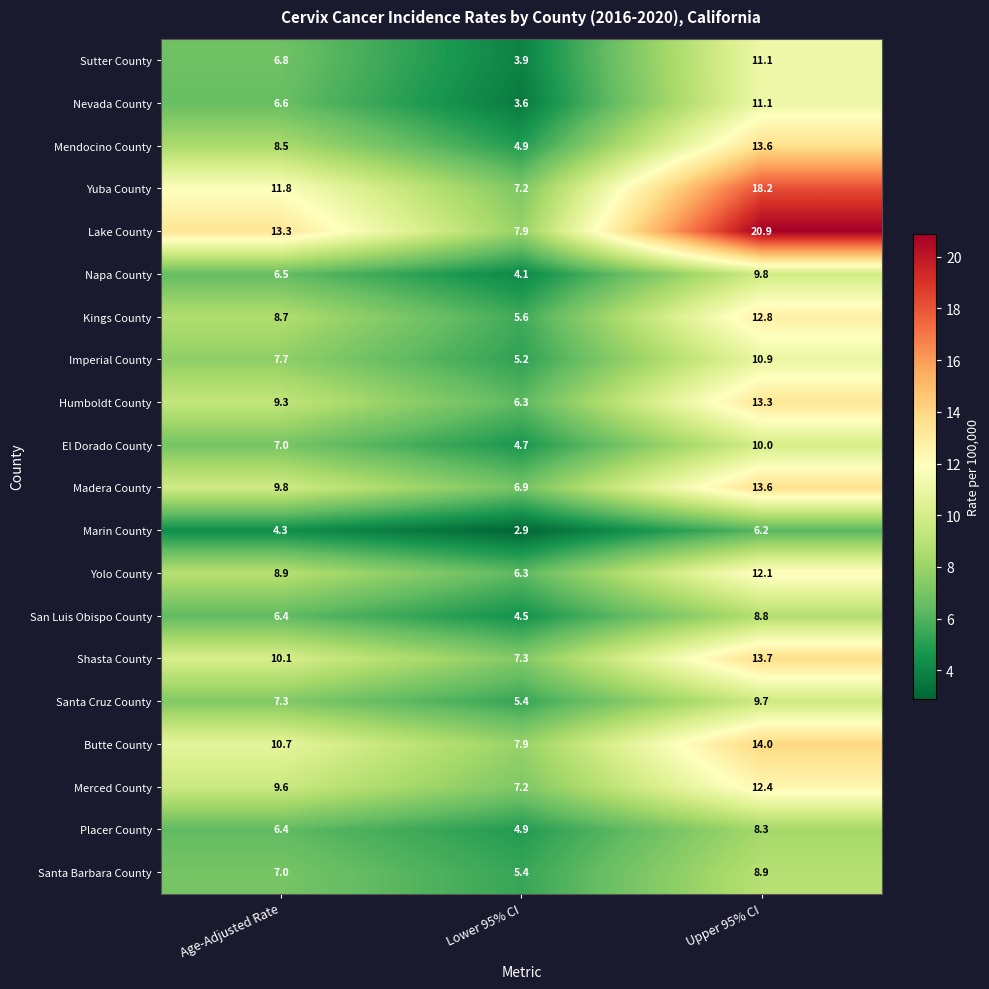

At how many categories does at least one series exceed 10?

2